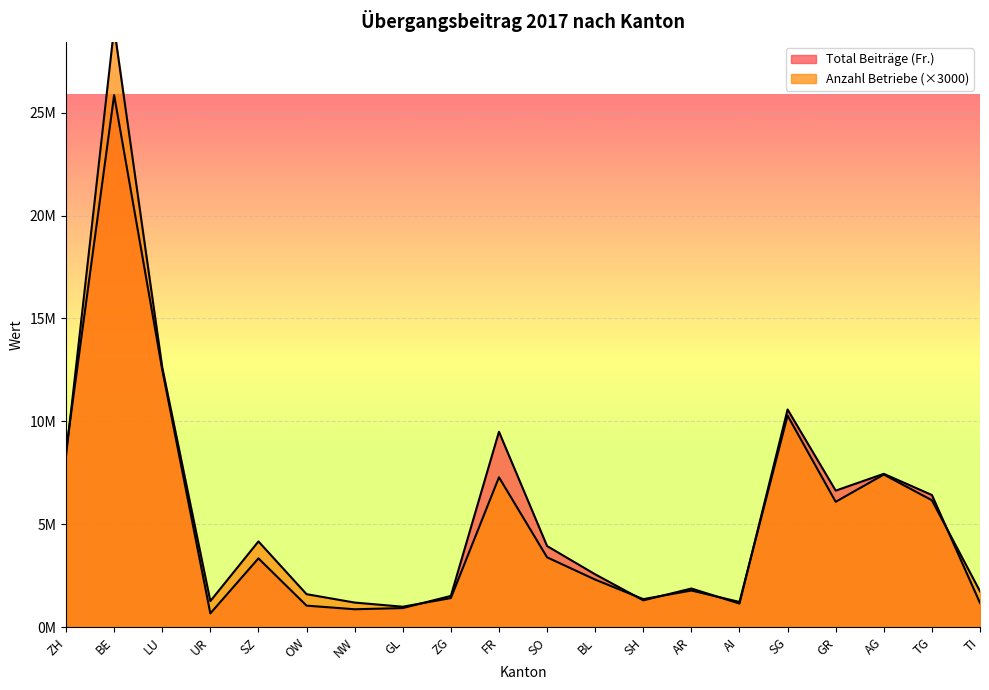

Between SO and AR, which series saw the biggest shift?

Total Beiträge (Fr.)